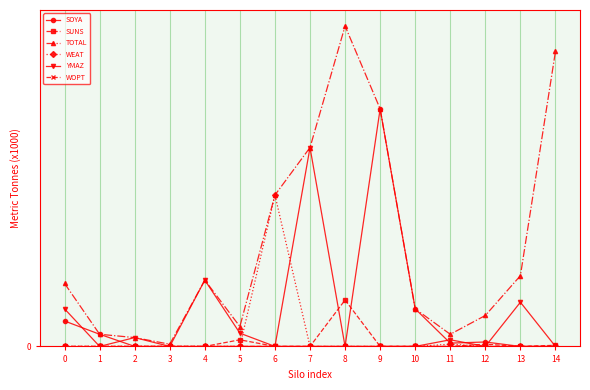

Does the chart have visible grid lines?

Yes